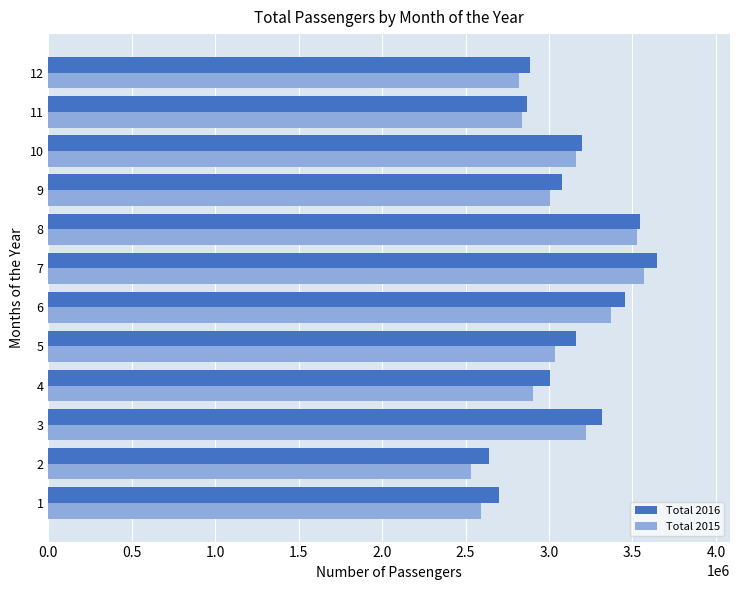

What is the smallest value displayed?

2530315